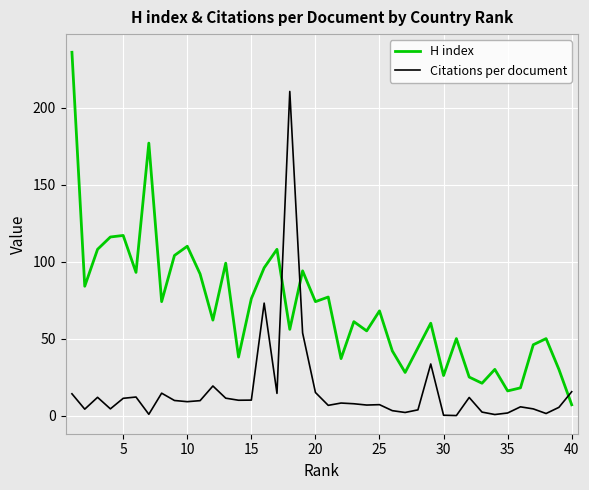

How many intersections are there between H index and Citations per document?

3